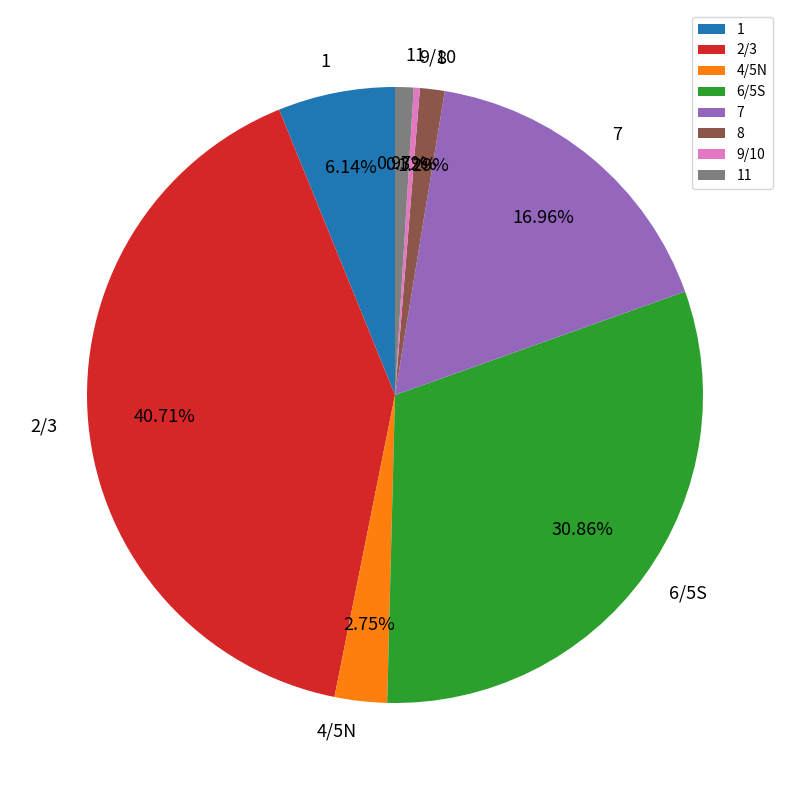

Is there any slice that represents more than half of the pie?

No